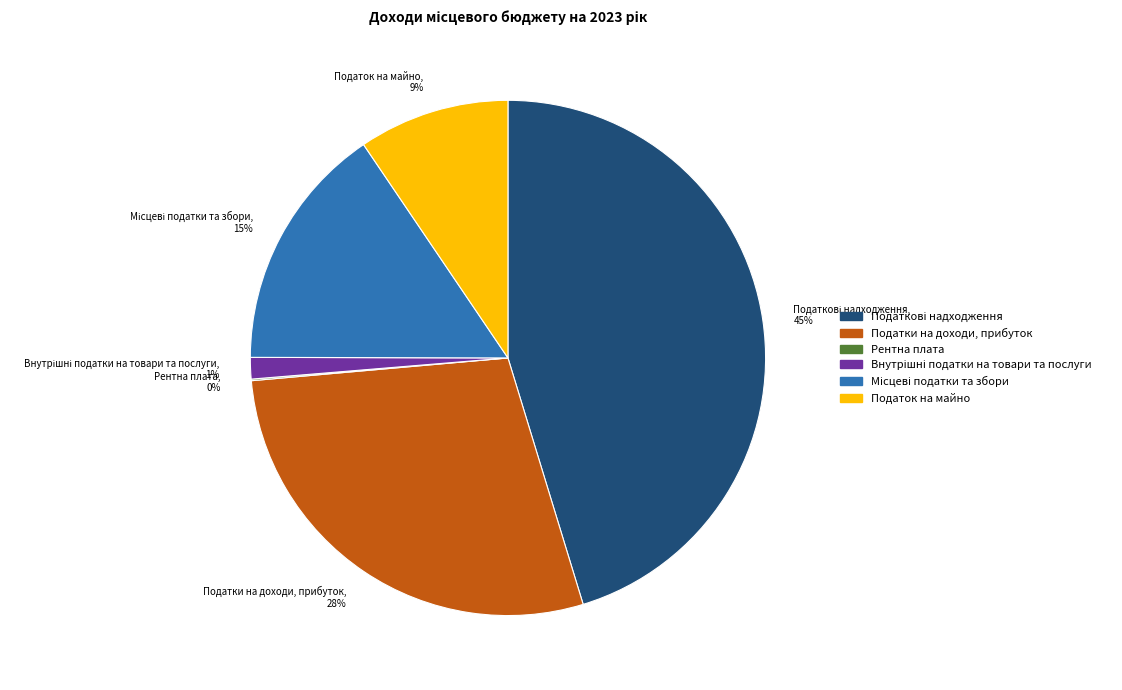

The Податок на майно slice represents 9% of the pie. True or false?

True